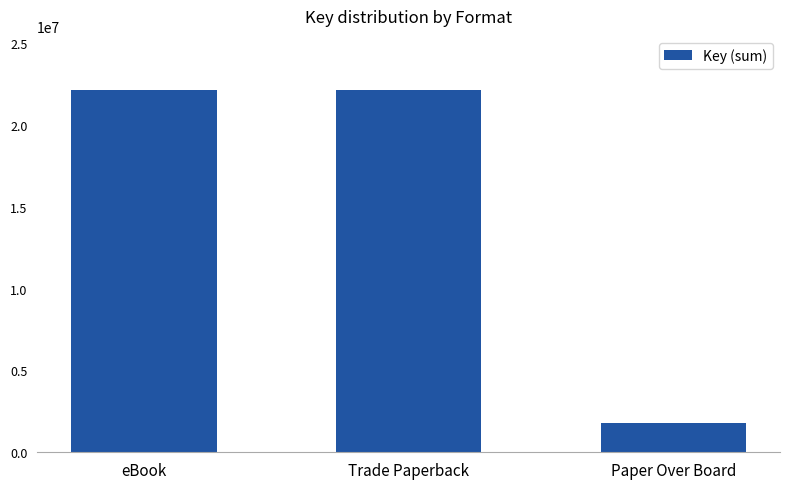

Which has a higher value, eBook or Paper Over Board?

eBook